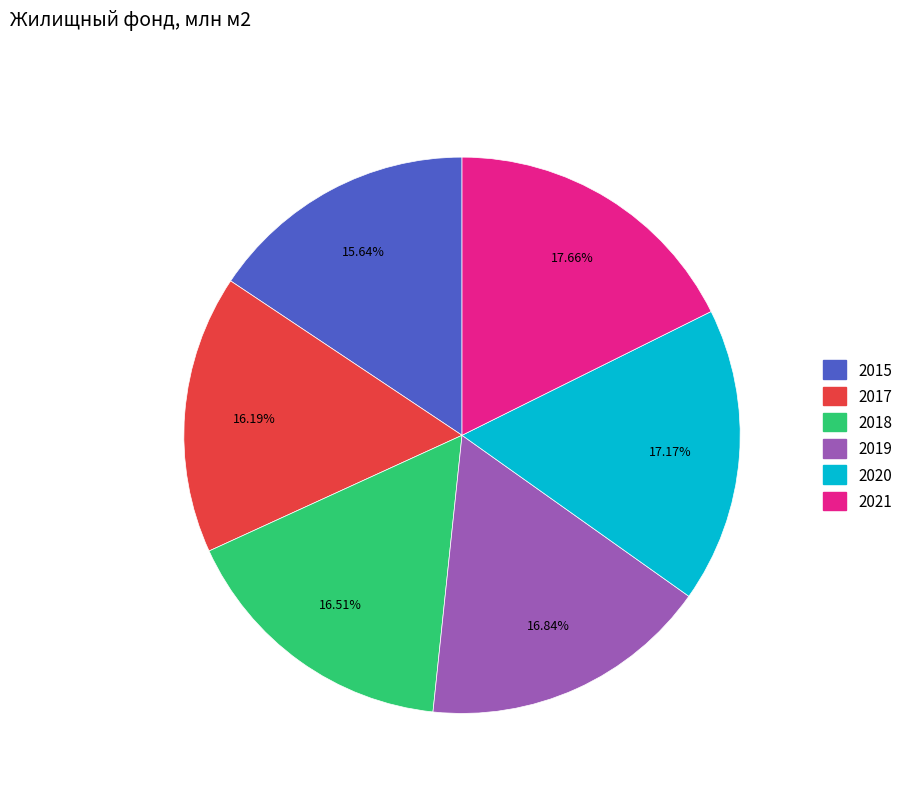

The 2020 slice represents 31% of the pie. True or false?

False